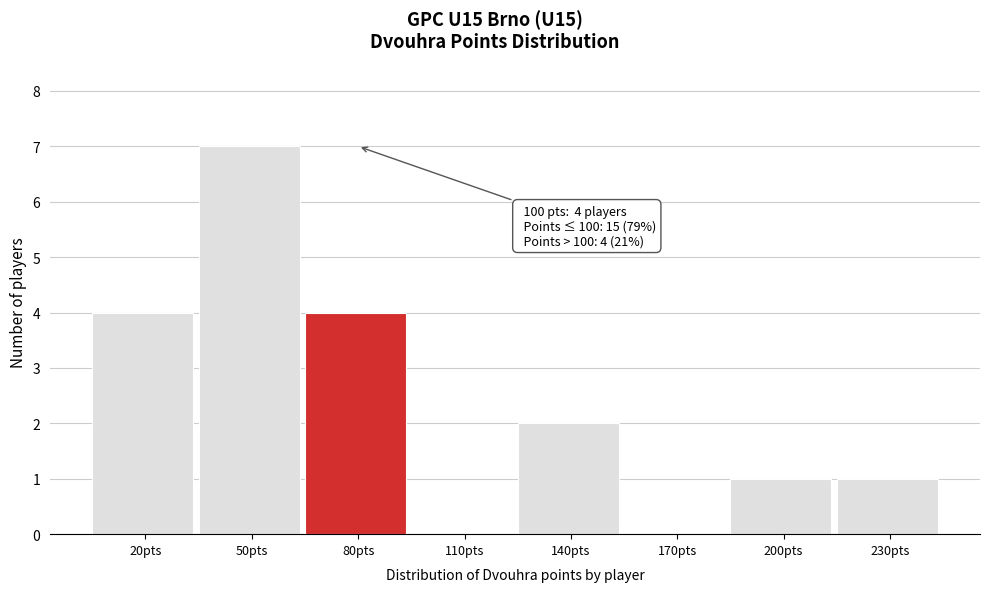

Reading left to right, transcribe all the data shown in this chart.

20pts=4	50pts=7	80pts=4	110pts=0	140pts=2	170pts=0	200pts=1	230pts=1